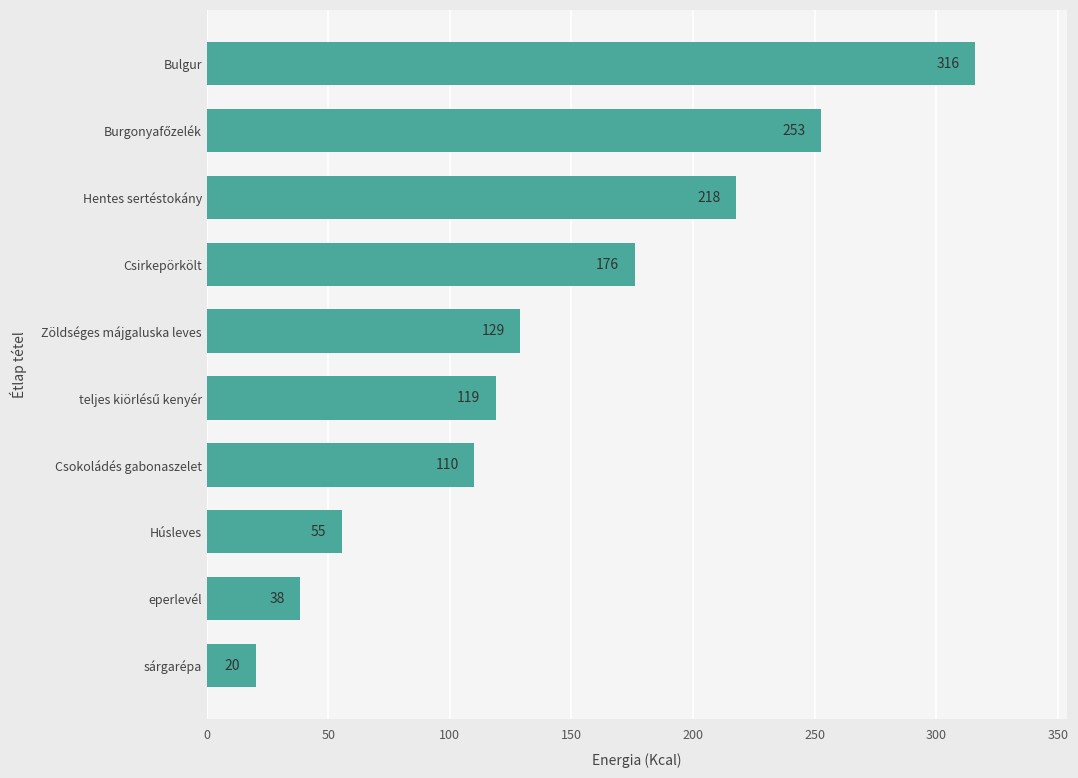

What is the difference between the second highest and second lowest values?

214.4